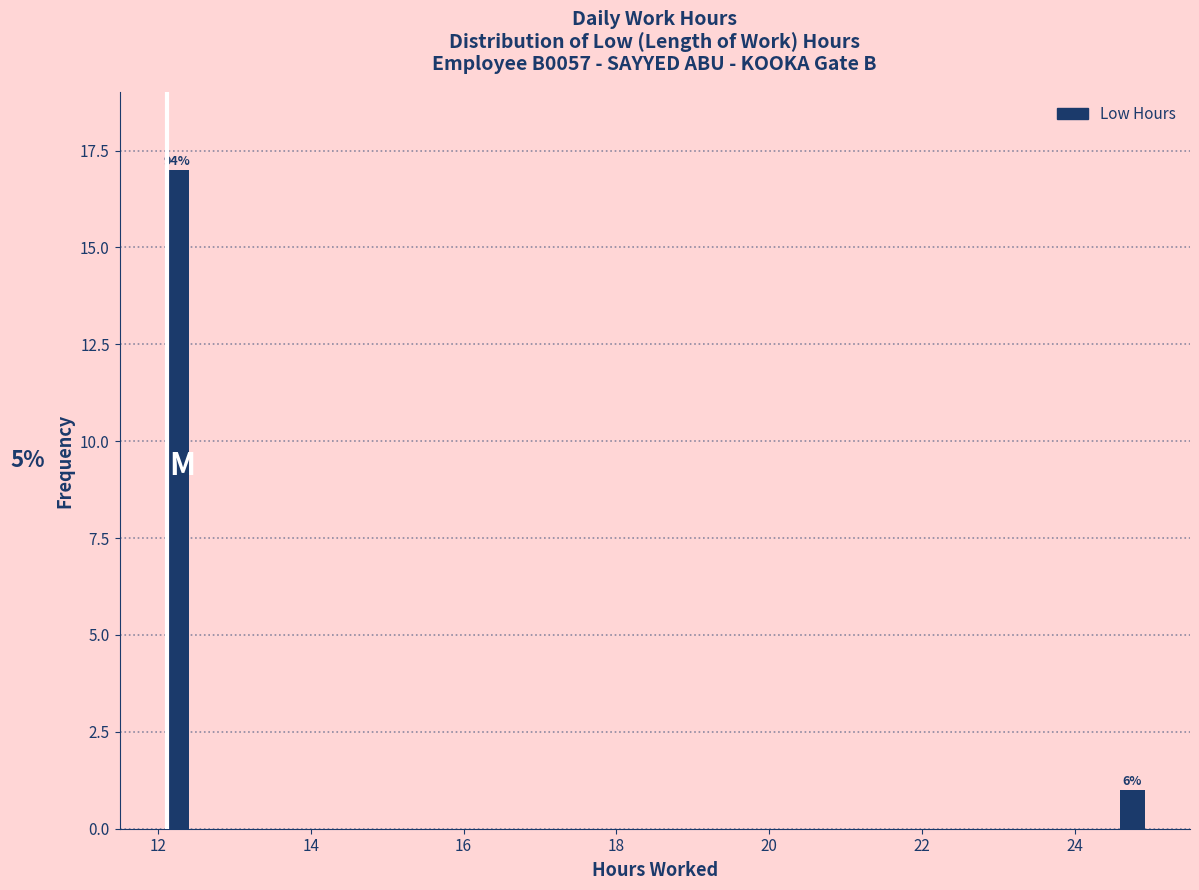

Read against the x-axis, roughly where is the centre of the tallest bar?

12.2